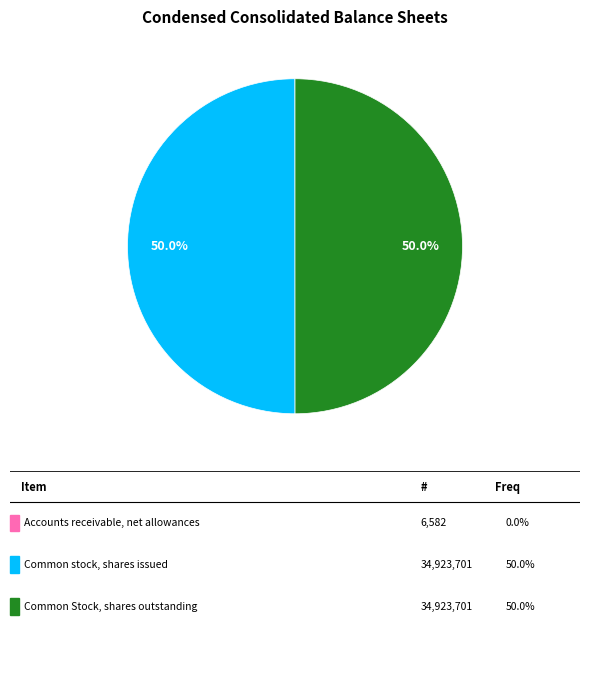

Is there a majority slice in this chart?

No